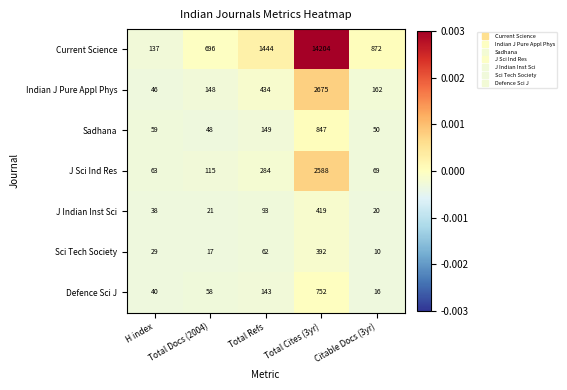

At which category is the sum across all series the highest?

Total Cites (3yr)